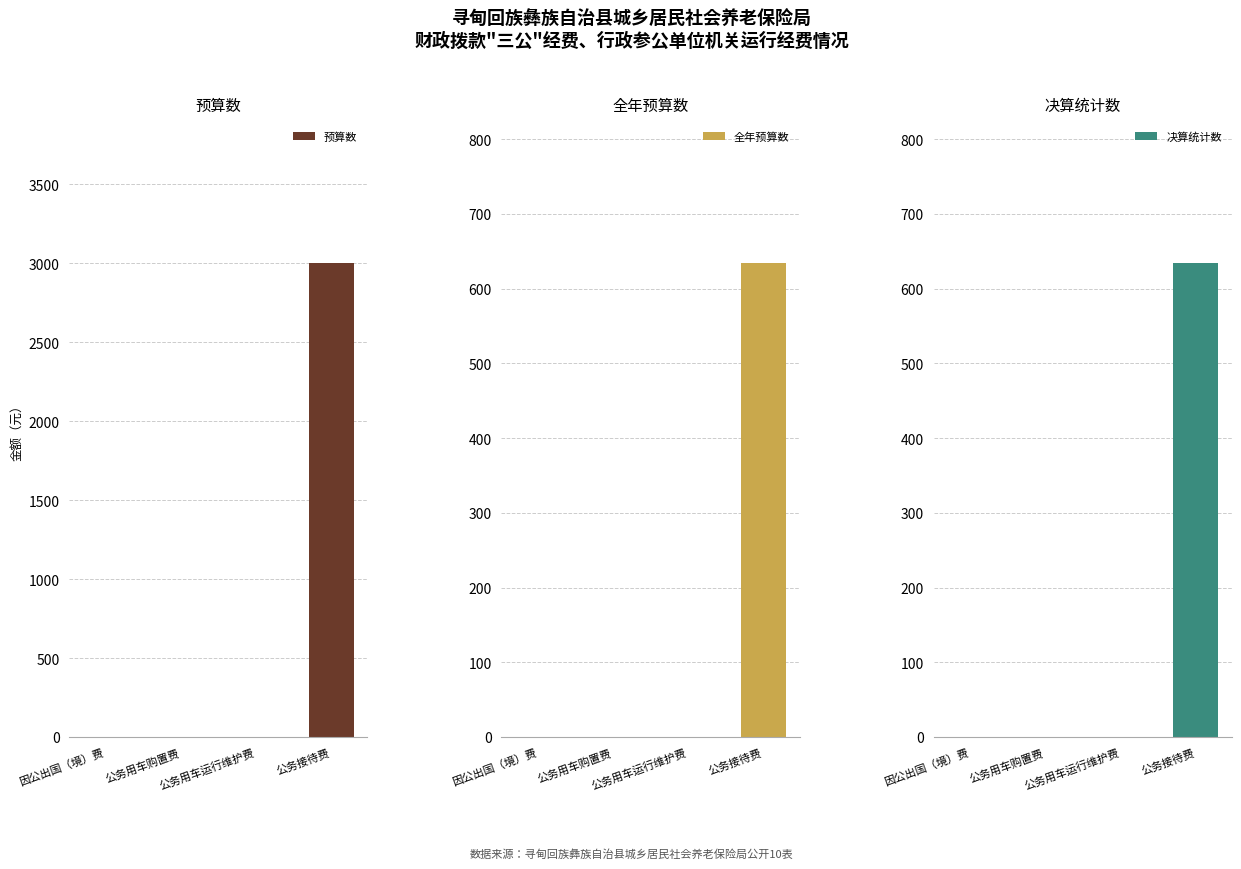

Is the value of 决算统计数 at 公务用车运行维护费 greater than the value of 预算数 at 公务用车购置费?

No